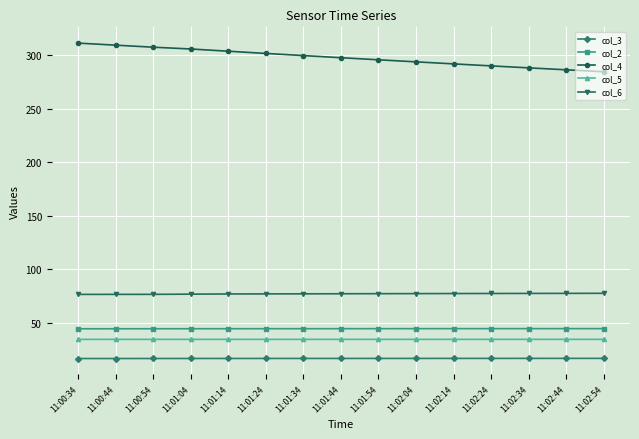

True or false: col_2 and col_5 cross at least once.

False